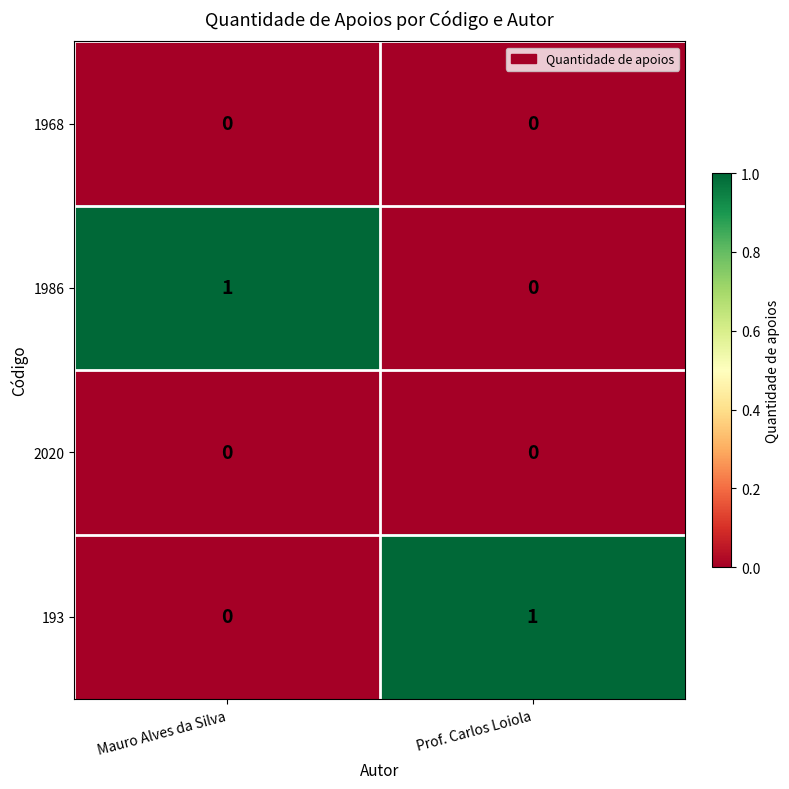

Reading right to left, extract all data points from this chart.

1968: Prof. Carlos Loiola=0	Mauro Alves da Silva=0
1986: Prof. Carlos Loiola=0	Mauro Alves da Silva=1
2020: Prof. Carlos Loiola=0	Mauro Alves da Silva=0
193: Prof. Carlos Loiola=1	Mauro Alves da Silva=0